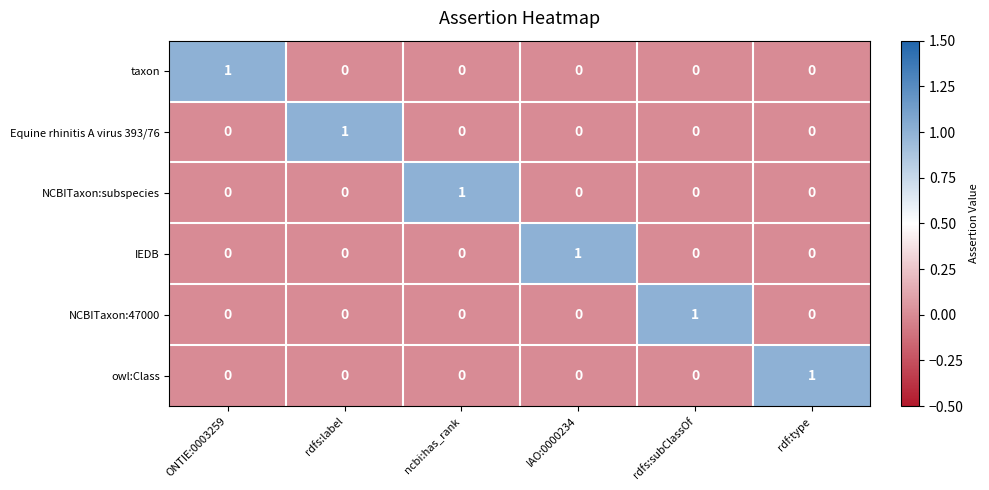

Count the number of categories in the chart.

6